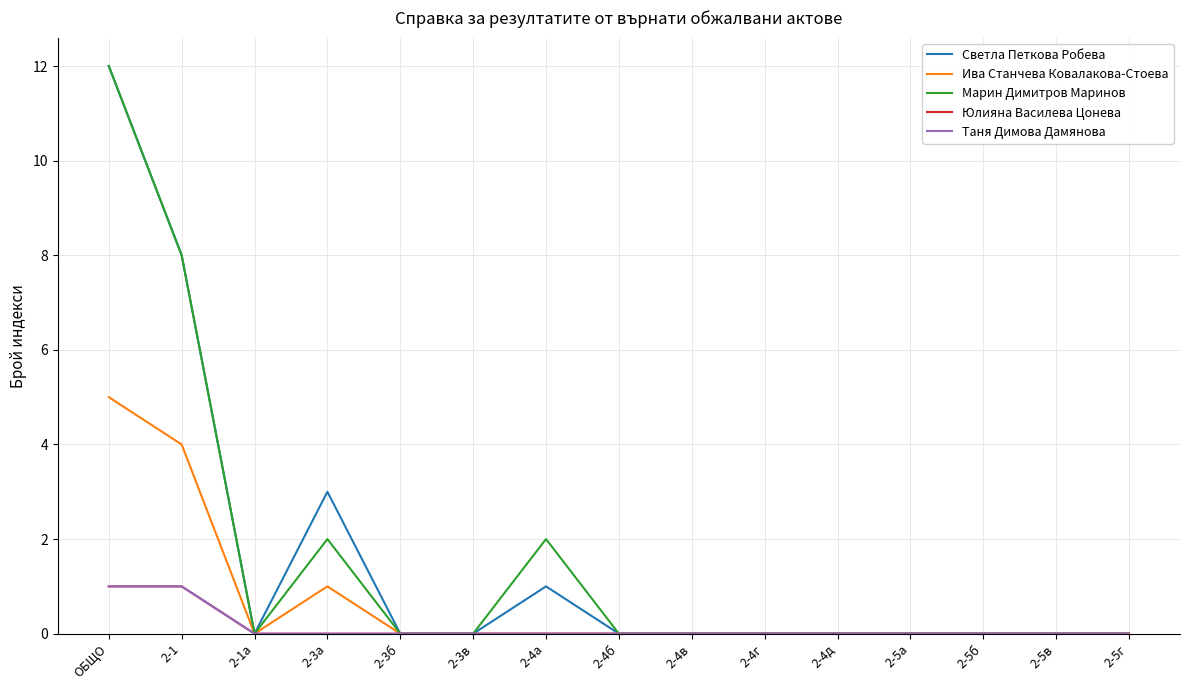

How many lines are shown in the chart?

5